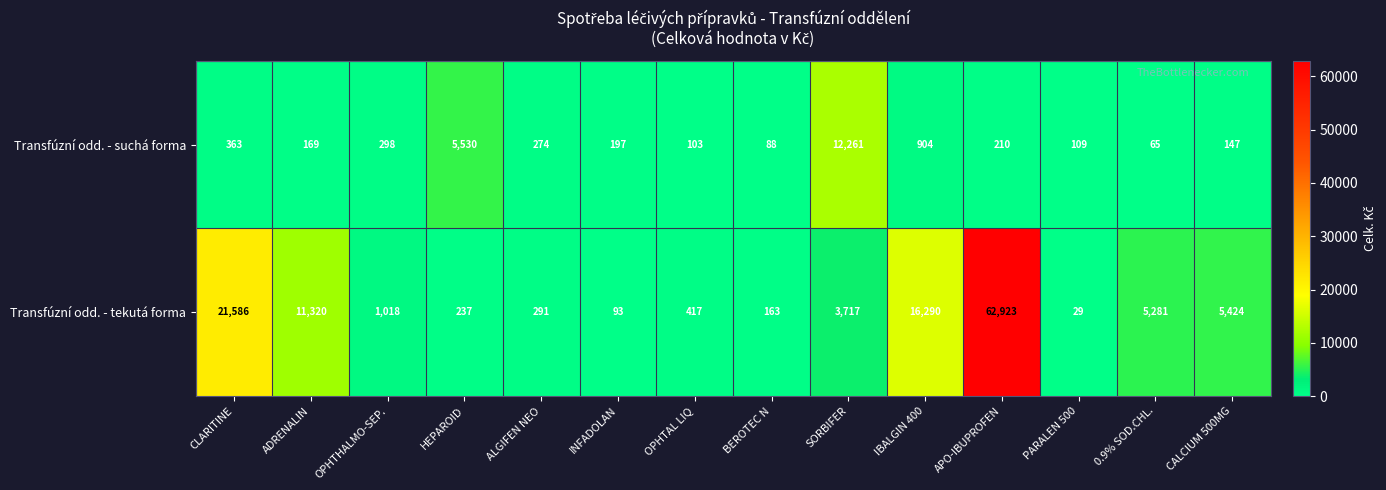

Reading right to left, extract all data points from this chart.

Transfúzní odd. - suchá forma: CALCIUM 500MG=147	0.9% SOD.CHL.=65	PARALEN 500=109	APO-IBUPROFEN=210	IBALGIN 400=904	SORBIFER=12261	BEROTEC N=88	OPHTAL LIQ=103	INFADOLAN=197	ALGIFEN NEO=274	HEPAROID=5530	OPHTHALMO-SEP.=298	ADRENALIN=169	CLARITINE=363
Transfúzní odd. - tekutá forma: CALCIUM 500MG=5424	0.9% SOD.CHL.=5281	PARALEN 500=29	APO-IBUPROFEN=62923	IBALGIN 400=16290	SORBIFER=3717	BEROTEC N=163	OPHTAL LIQ=417	INFADOLAN=93	ALGIFEN NEO=291	HEPAROID=237	OPHTHALMO-SEP.=1018	ADRENALIN=11320	CLARITINE=21586